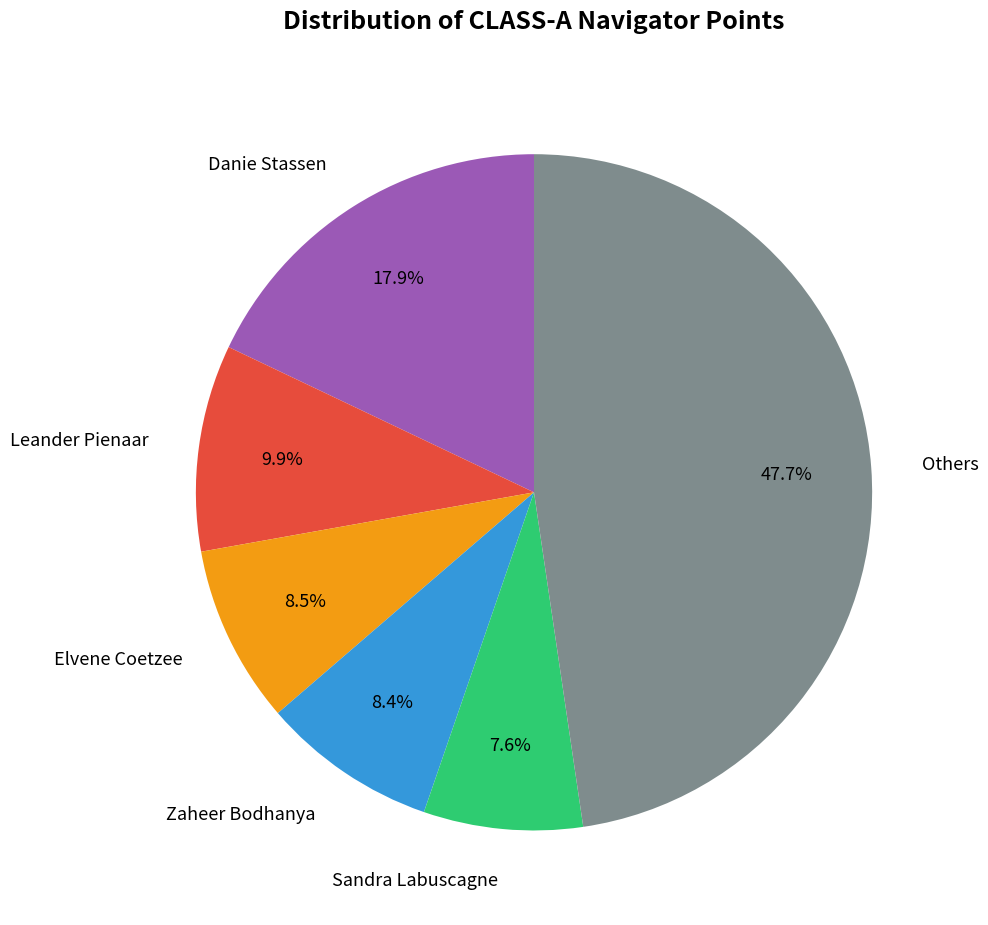

Does any single category account for the majority?

No